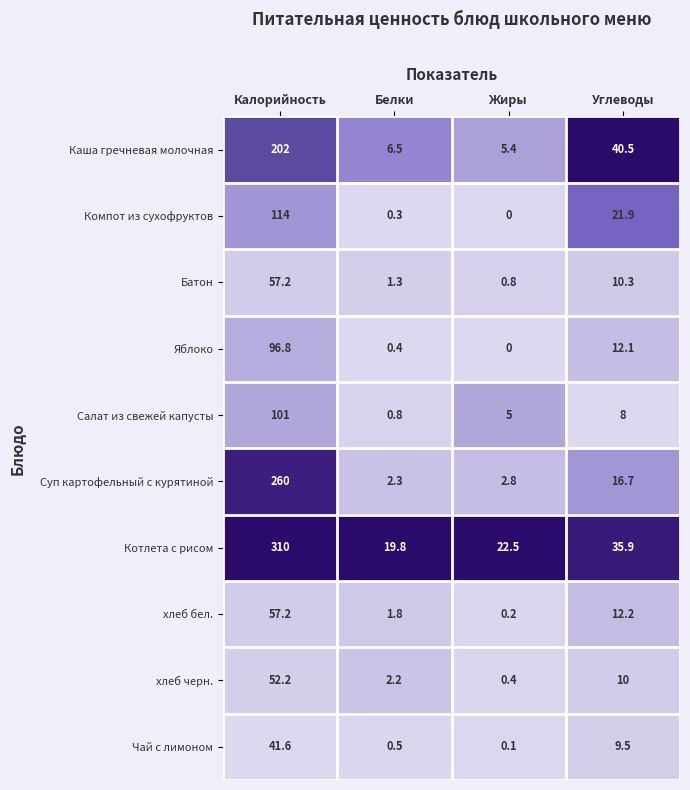

Between Белки and Жиры, which series saw the biggest shift?

Салат из свежей капусты